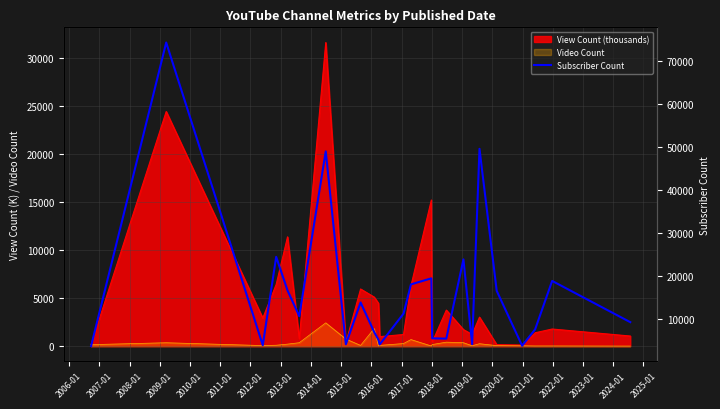

How many categories are shown in the chart?

25